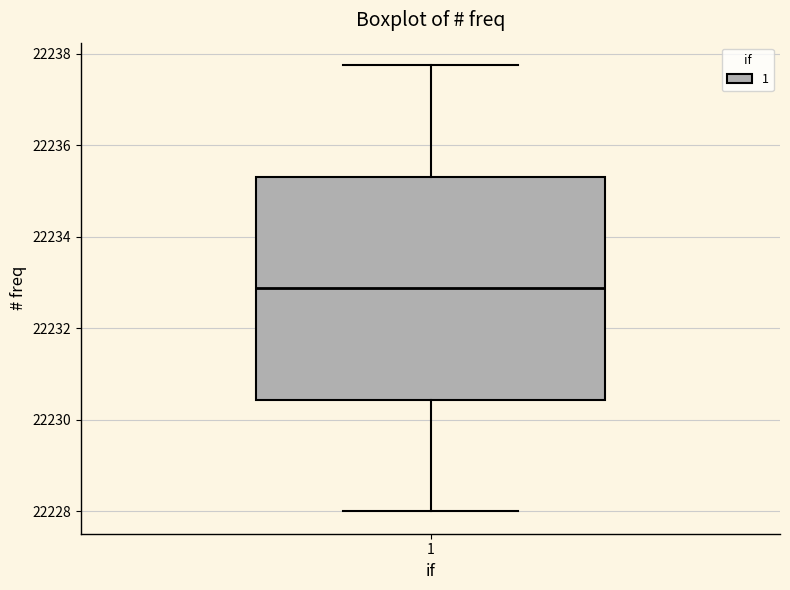

Read this box plot against the y-axis: the position of the median line, the range covered by the box, and the ends of both whiskers. The values are not printed on the chart, so give them approximately, as read against the axis.

median 22232.8, box 22230.4 to 22235.4, whiskers 22228.0 to 22237.8